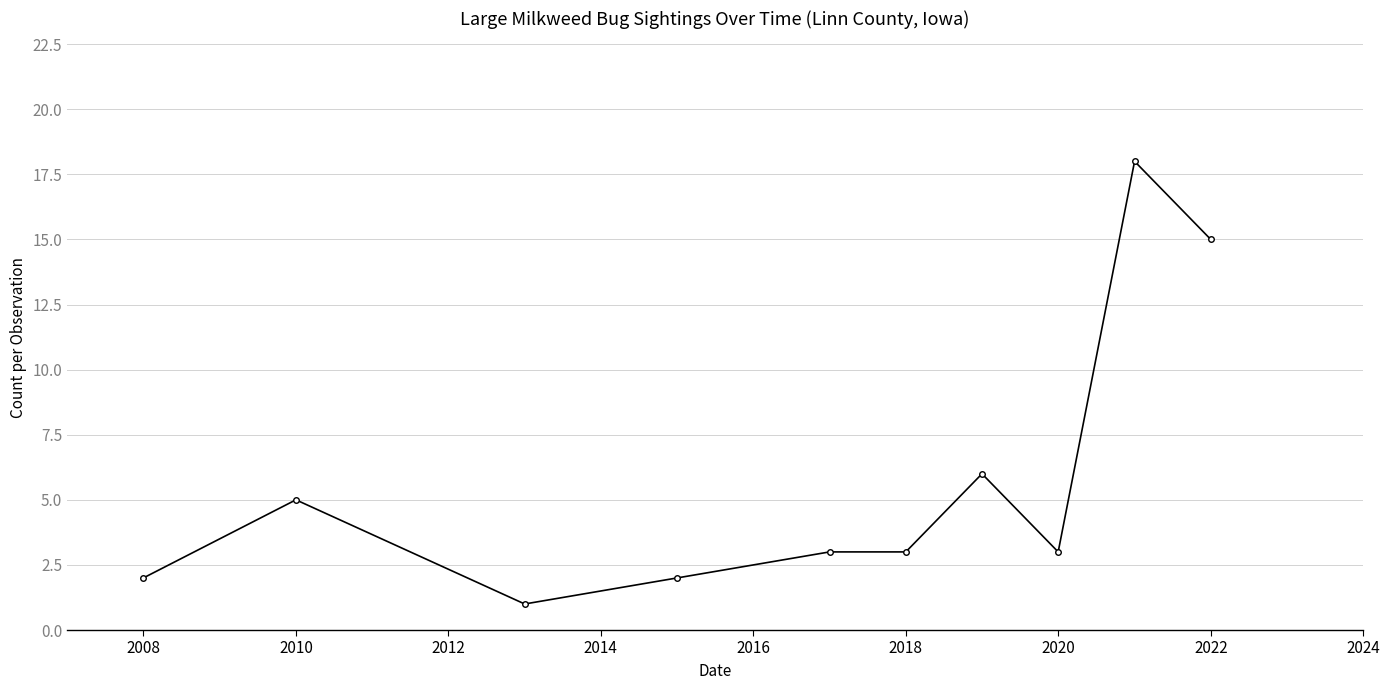

Does the chart display data point markers on the line(s)?

Yes